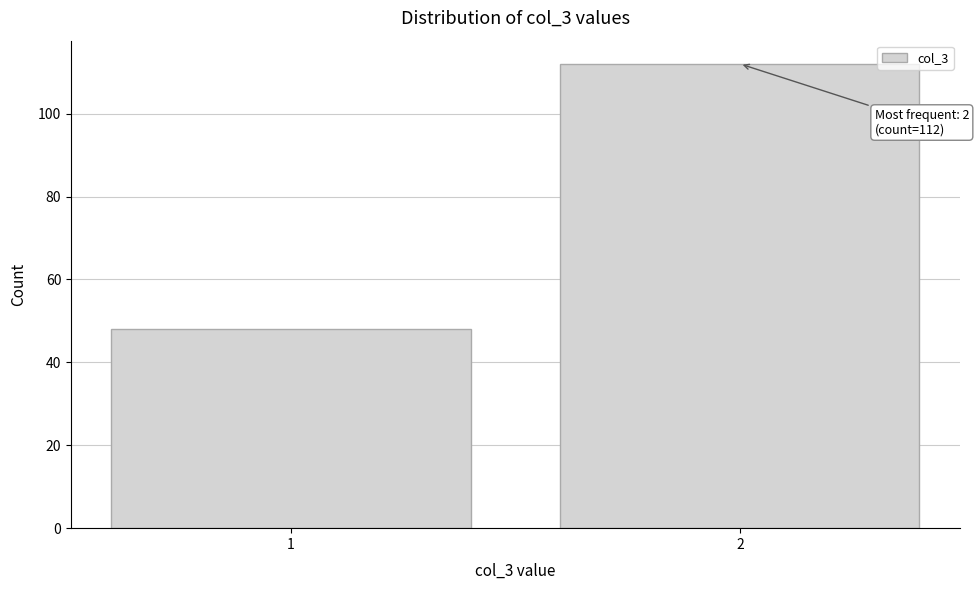

Reading left to right, extract all data points from this chart.

1=48	2=112